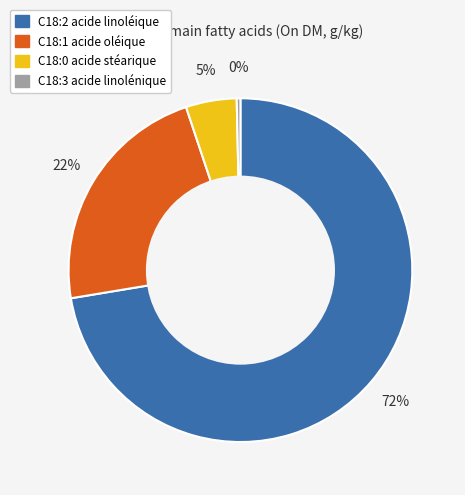

The C18:3 acide linolénique slice represents 0% of the pie. True or false?

True